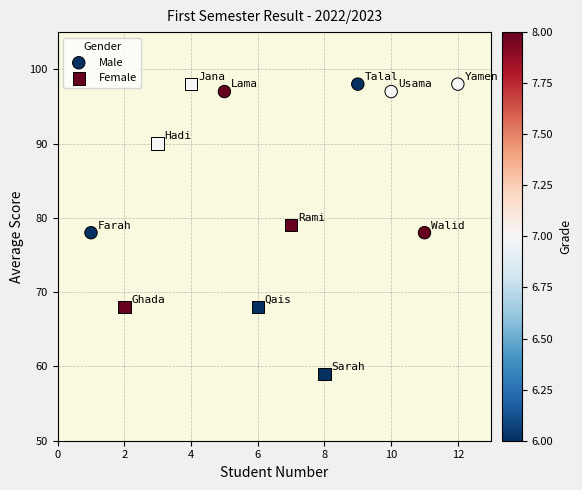

Which series contains the lowest Y value?

Female